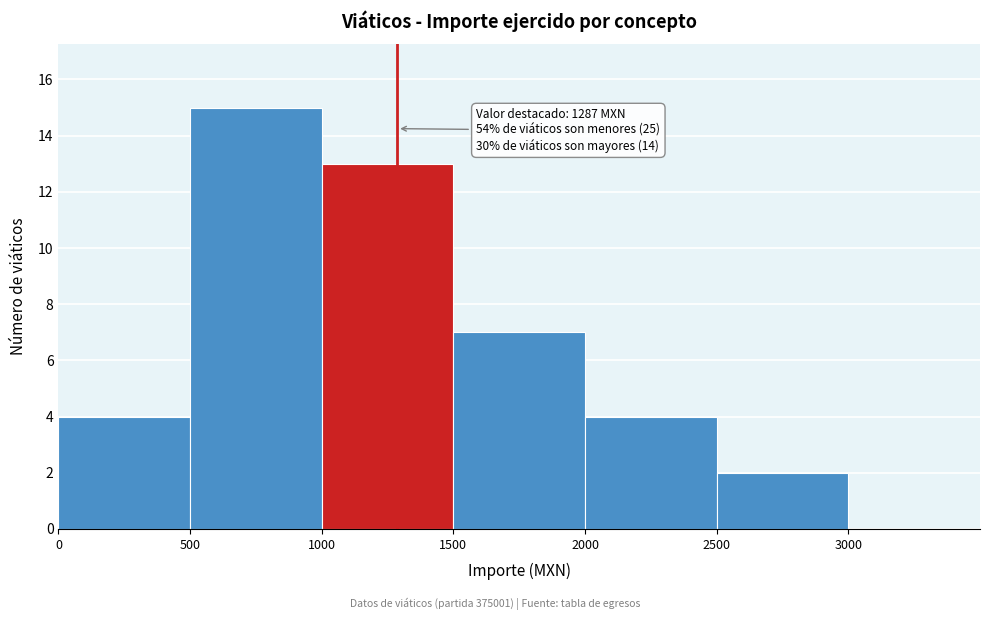

Over which range of the x-axis is the bar tallest?

500 to 1000